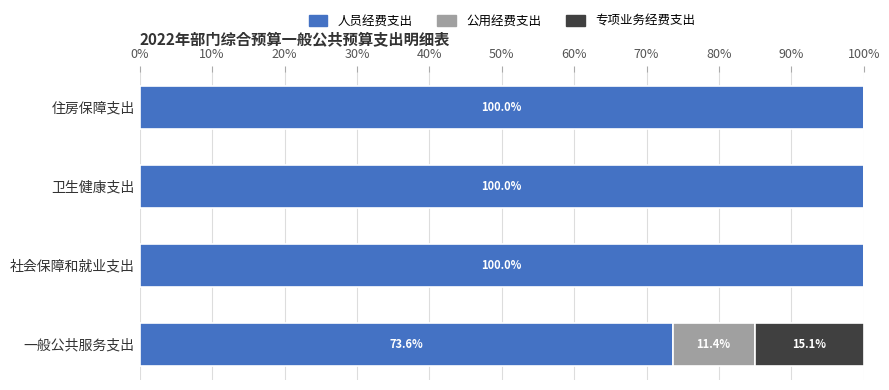

What is the sum of the 人员经费支出 values at 住房保障支出 and 社会保障和就业支出?

200.0